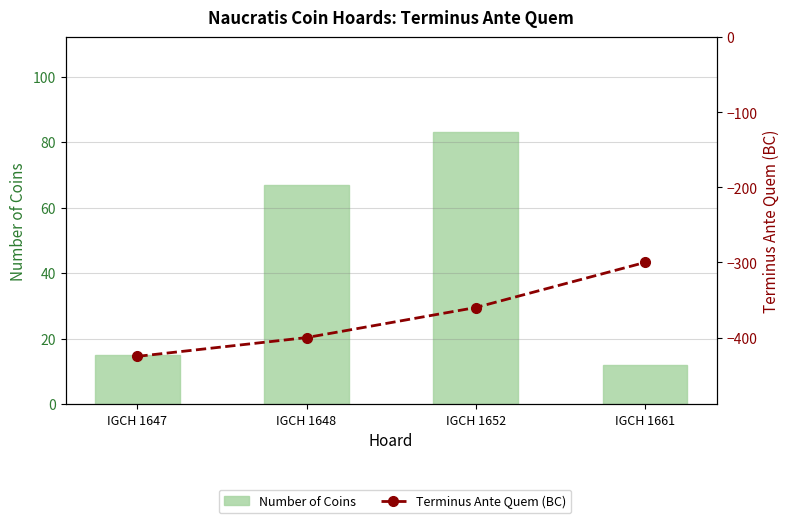

Reading right to left, what are all the values shown in this chart?

Number of Coins: IGCH 1661=12	IGCH 1652=83	IGCH 1648=67	IGCH 1647=15
Terminus Ante Quem (BC): IGCH 1661=-300	IGCH 1652=-360	IGCH 1648=-400	IGCH 1647=-425